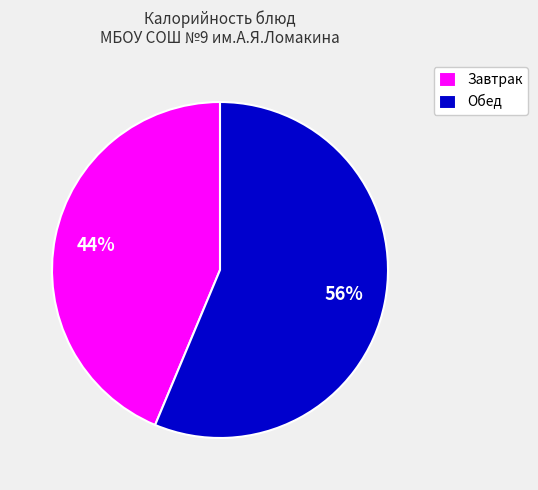

To the nearest percent, what percentage of the pie is Завтрак?

44%